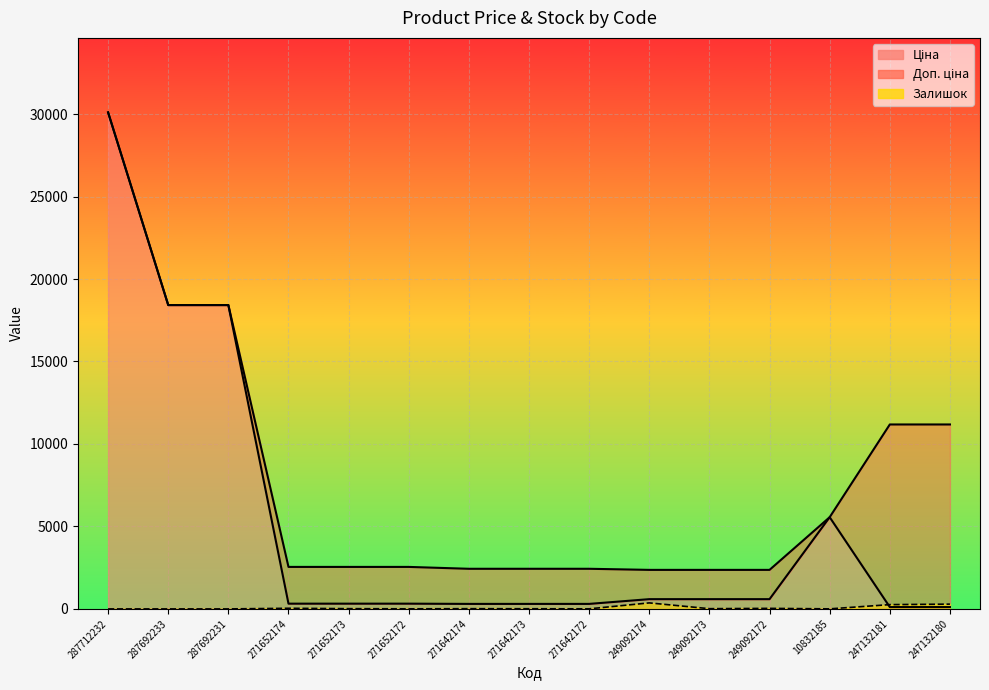

The value of Залишок at 287692231 is 192.6. True or false?

False